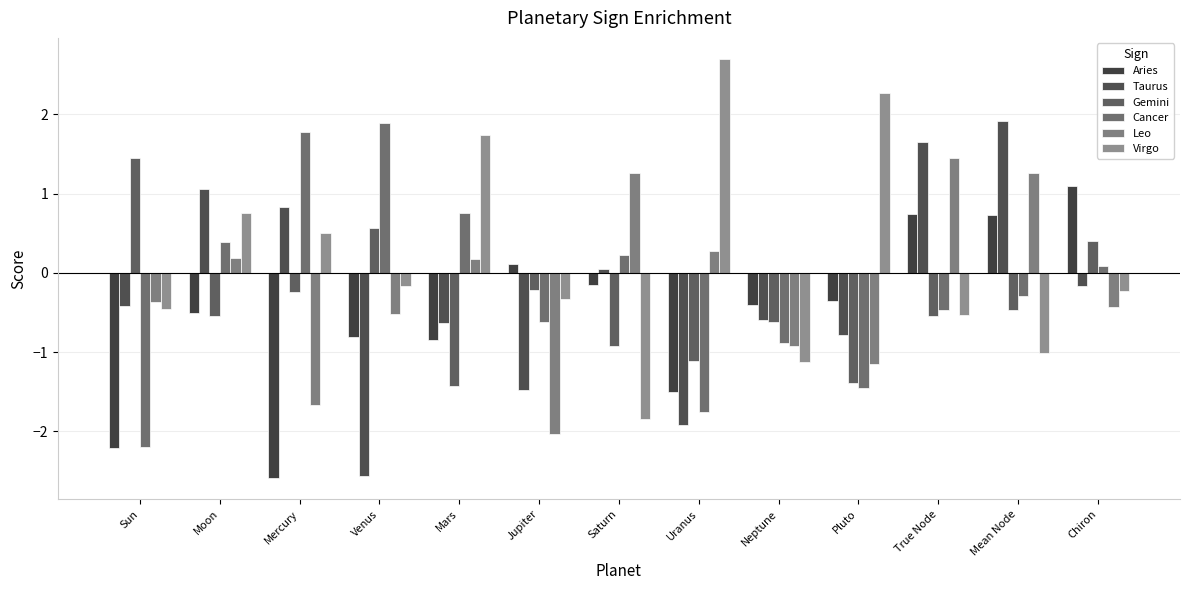

Reading right to left, list all the values displayed in this chart.

Aries: 1.1	0.7	0.7	-0.4	-0.4	-1.5	-0.2	0.1	-0.8	-0.8	-2.6	-0.5	-2.2
Taurus: -0.2	1.9	1.7	-0.8	-0.6	-1.9	0.1	-1.5	-0.6	-2.6	0.8	1.1	-0.4
Gemini: 0.4	-0.5	-0.5	-1.4	-0.6	-1.1	-0.9	-0.2	-1.4	0.6	-0.2	-0.5	1.4
Cancer: 0.1	-0.3	-0.5	-1.4	-0.9	-1.8	0.2	-0.6	0.8	1.9	1.8	0.4	-2.2
Leo: -0.4	1.3	1.4	-1.1	-0.9	0.3	1.3	-2.0	0.2	-0.5	-1.7	0.2	-0.4
Virgo: -0.2	-1.0	-0.5	2.3	-1.1	2.7	-1.8	-0.3	1.7	-0.2	0.5	0.8	-0.4